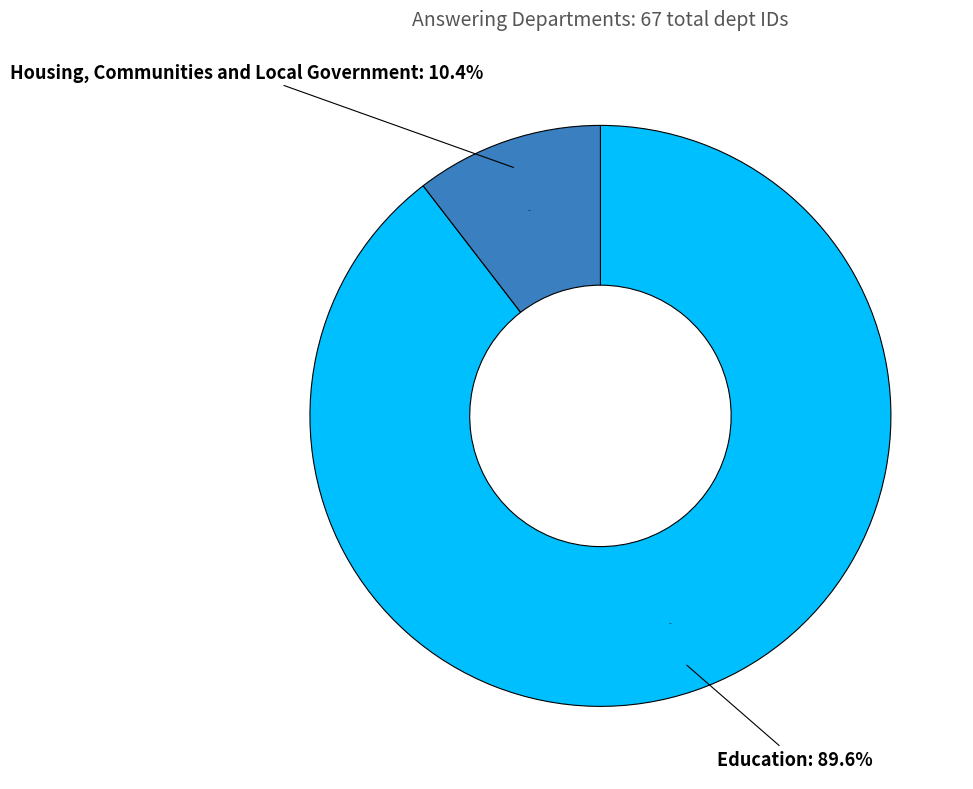

The Education slice represents 90% of the pie. True or false?

True